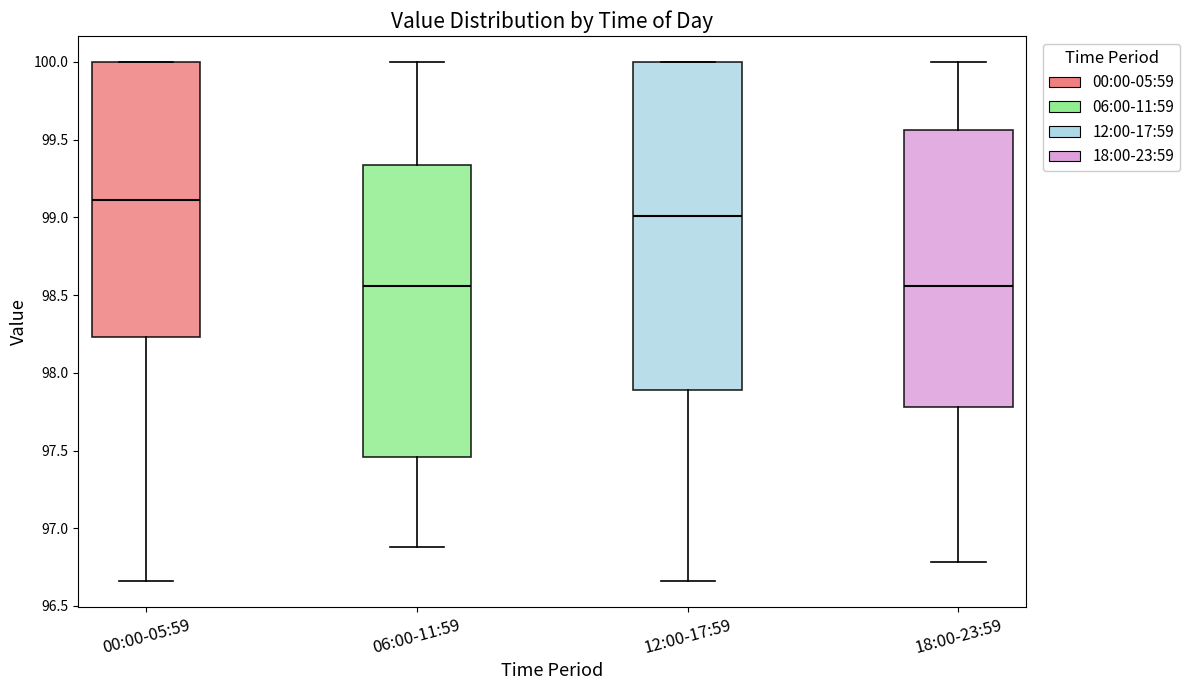

Reading left to right, read every box against the y-axis: the position of its median line, the range the box covers, and the ends of its whiskers. The values are not printed on the chart, so give them approximately, as read against the axis.

00:00-05:59: median 99.10, box 98.25 to 100.00, whiskers 96.65 to 100.00
06:00-11:59: median 98.55, box 97.45 to 99.35, whiskers 96.90 to 100.00
12:00-17:59: median 99.00, box 97.90 to 100.00, whiskers 96.65 to 100.00
18:00-23:59: median 98.55, box 97.80 to 99.55, whiskers 96.80 to 100.00